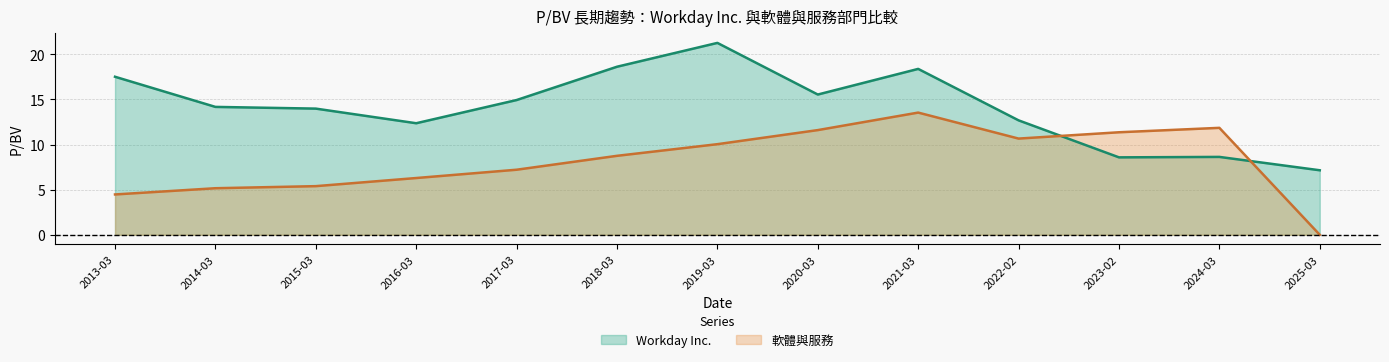

The value of 軟體與服務 at 2020-03 is 11.6. True or false?

True